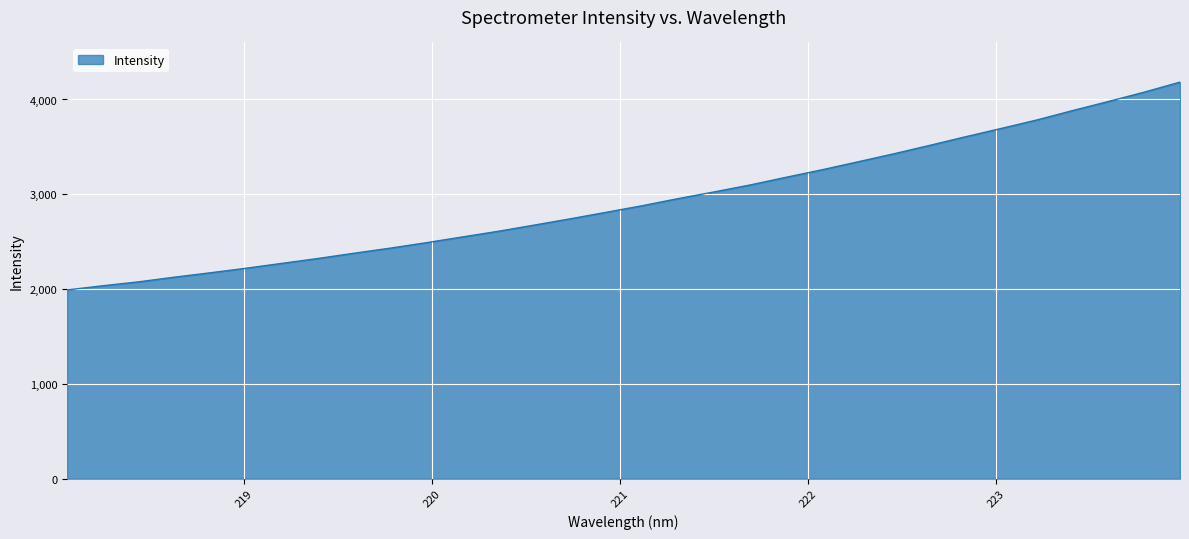

What is the minimum value shown in the chart?

1990.7